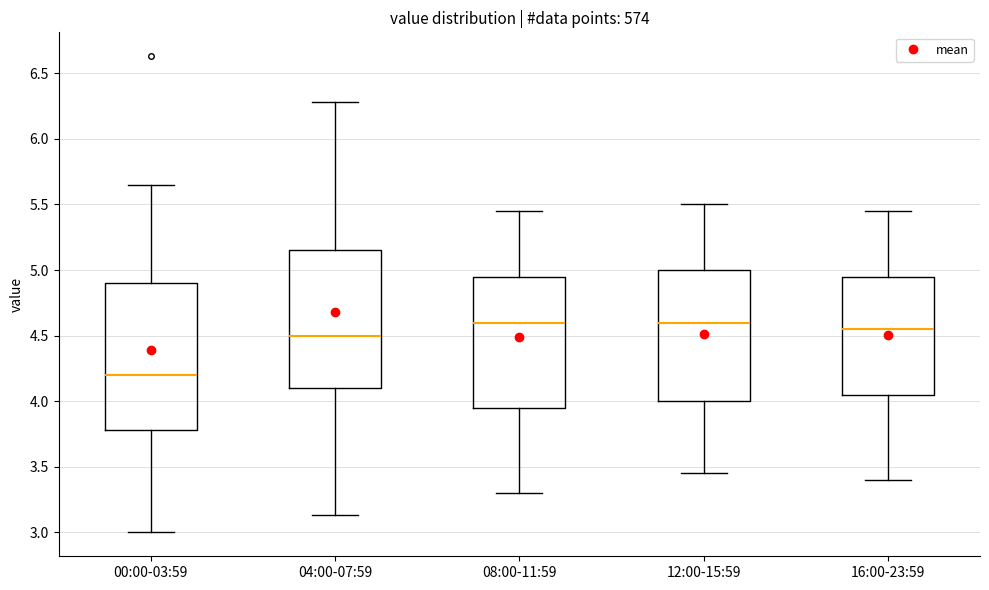

Reading left to right, read every box against the y-axis: the position of its median line, the range the box covers, and the ends of its whiskers. The values are not printed on the chart, so give them approximately, as read against the axis.

00:00-03:59: median 4.20, box 3.80 to 4.90, whiskers 3.00 to 5.65
04:00-07:59: median 4.50, box 4.10 to 5.15, whiskers 3.15 to 6.30
08:00-11:59: median 4.60, box 3.95 to 4.95, whiskers 3.30 to 5.45
12:00-15:59: median 4.60, box 4.00 to 5.00, whiskers 3.45 to 5.50
16:00-23:59: median 4.55, box 4.05 to 4.95, whiskers 3.40 to 5.45